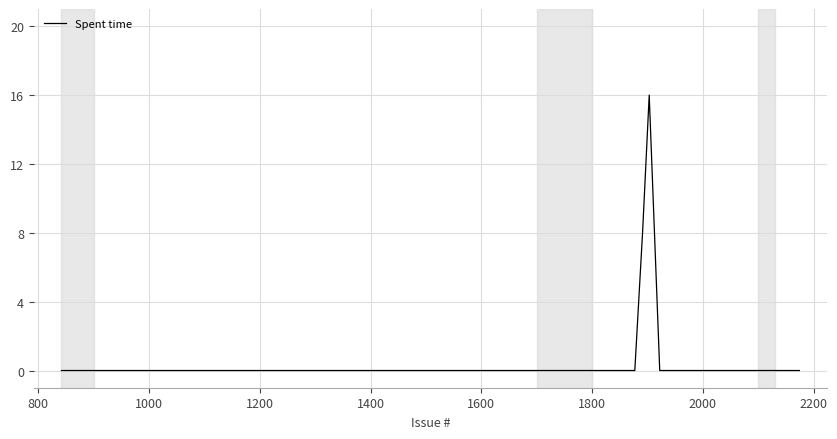

What is the difference between the maximum and minimum values?

16